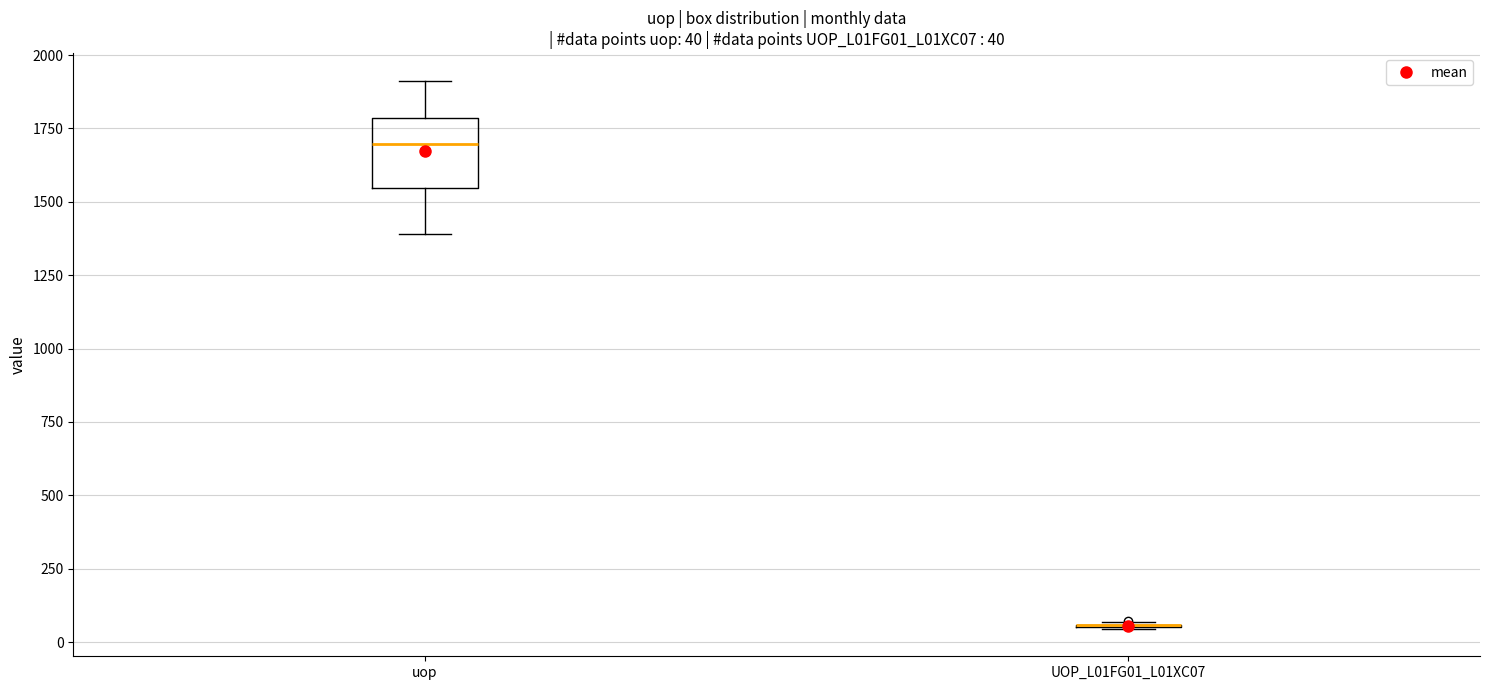

Comparing the boxes themselves (not the whiskers), which one is the tallest?

uop